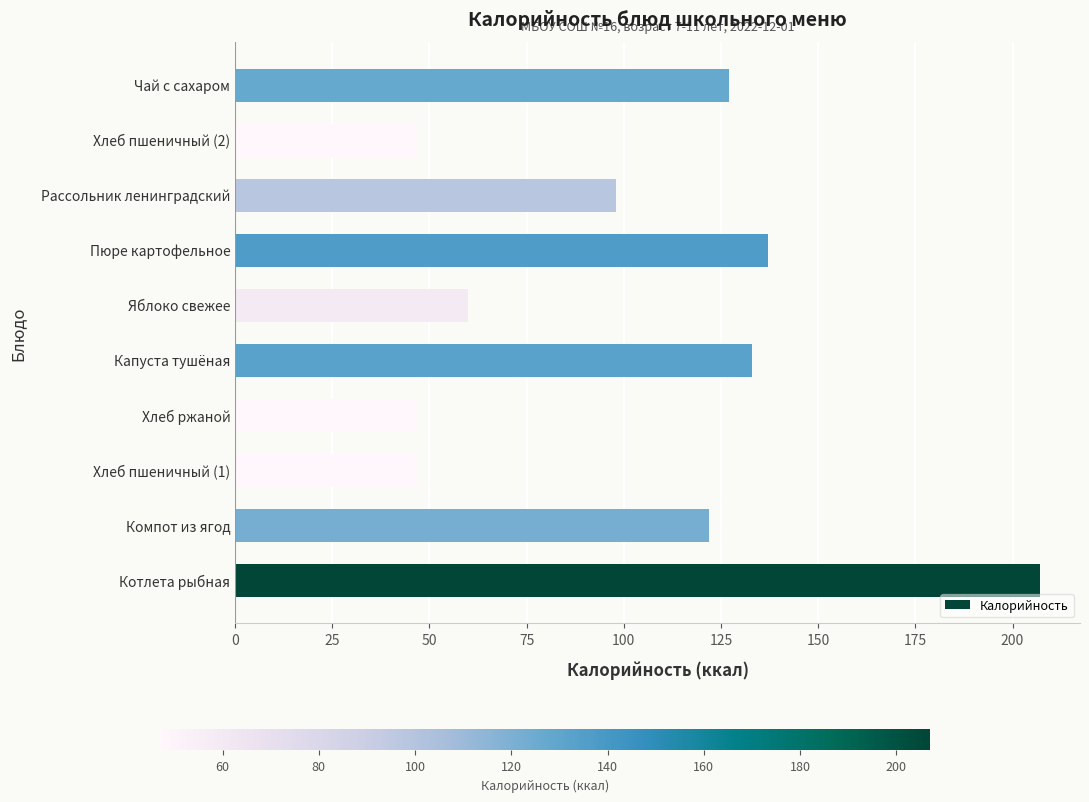

What is the difference between the second highest and minimum values?

90